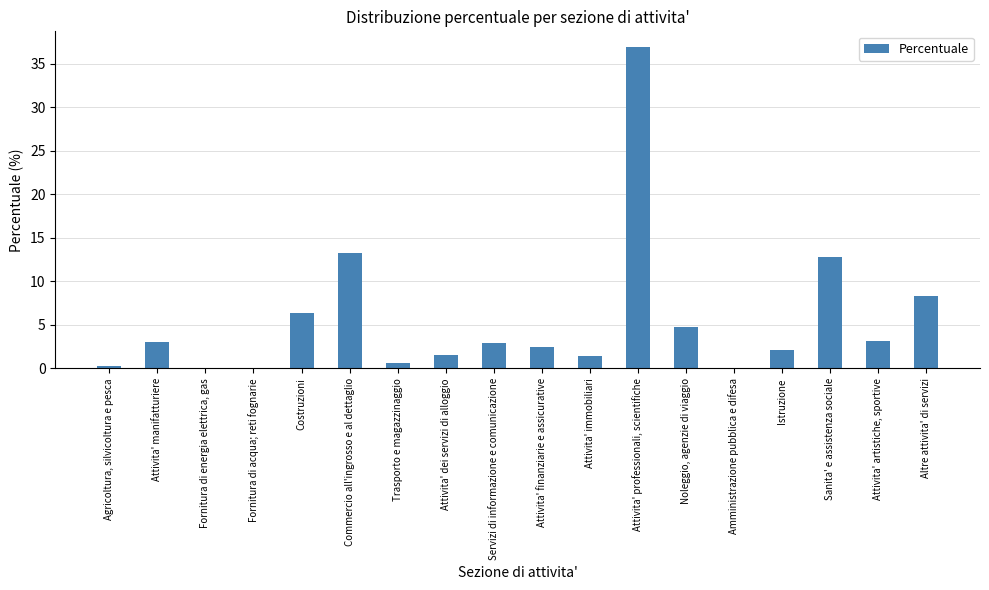

Approximately how many times larger is the value at Istruzione compared to Altre attivita' di servizi?

0.3